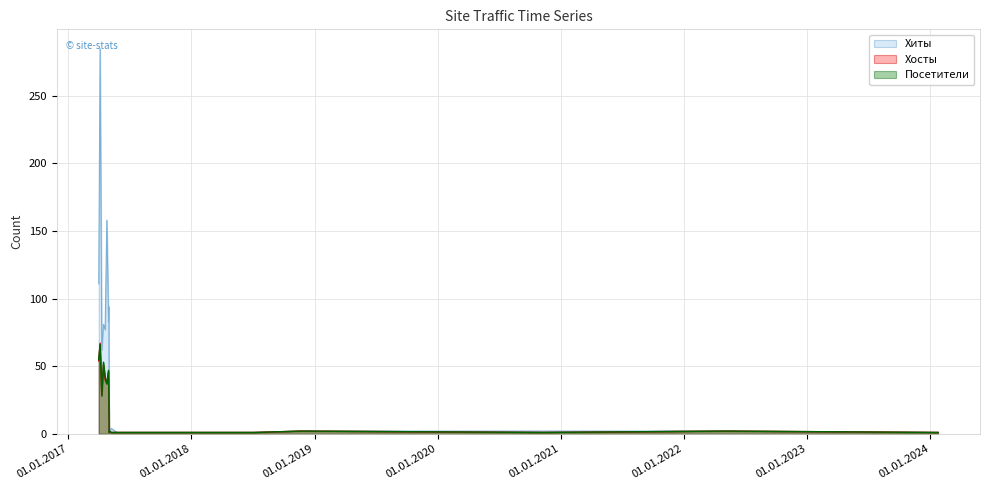

After their last crossing, which series has the higher values: Хосты or Посетители?

Посетители